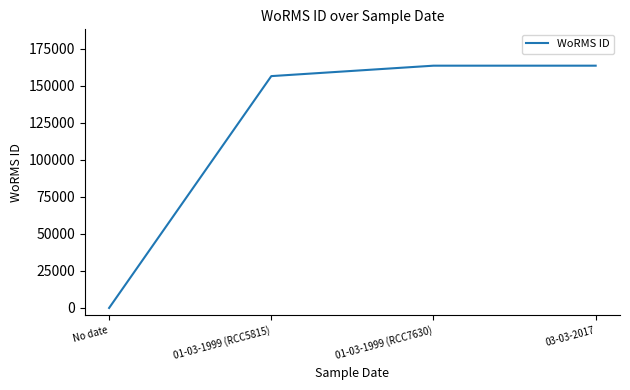

What position from the right is 01-03-1999 (RCC5815)?

3